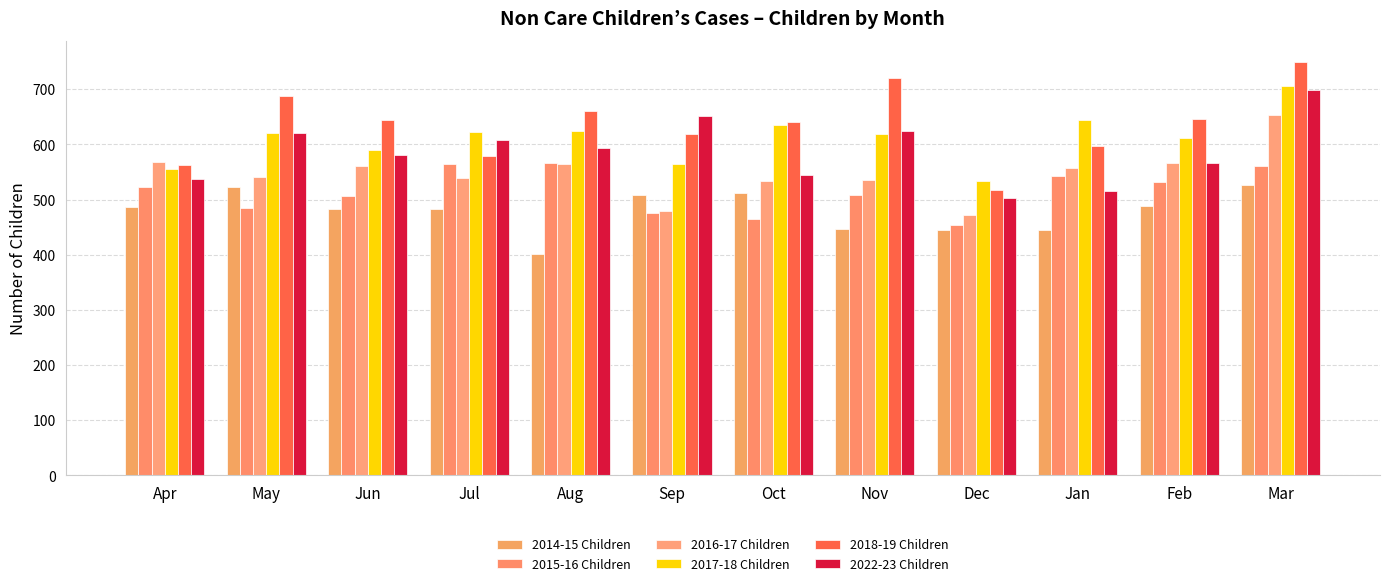

What is the sum of all 2018-19 Children values?

7627